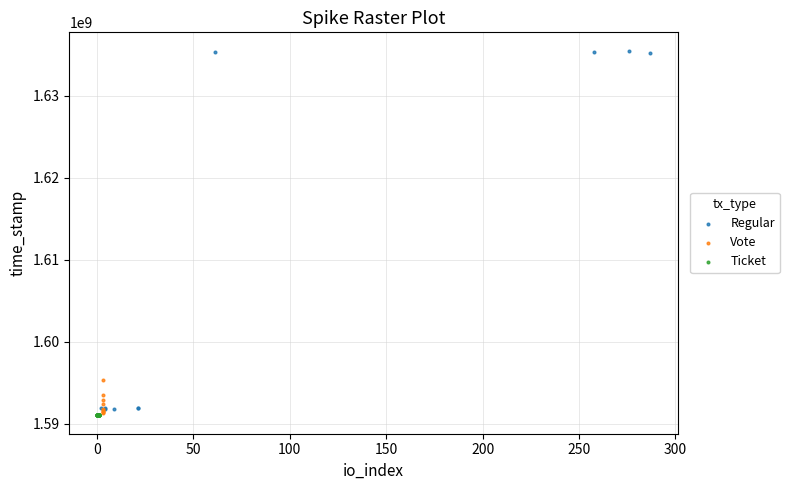

Which series contains the highest Y value?

Regular